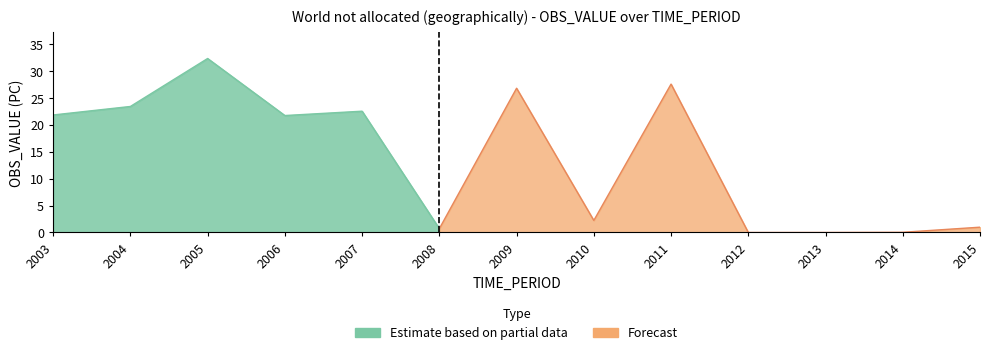

Rank the categories by value from highest to lowest.

2005, 2011, 2009, 2004, 2007, 2003, 2006, 2010, 2015, 2008, 2014, 2012, 2013